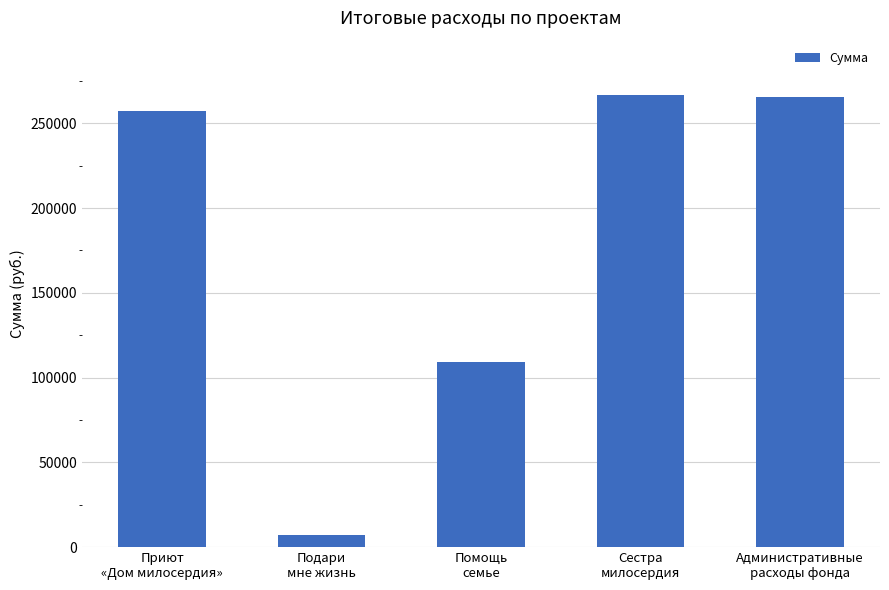

What is the minimum value shown in the chart?

6896